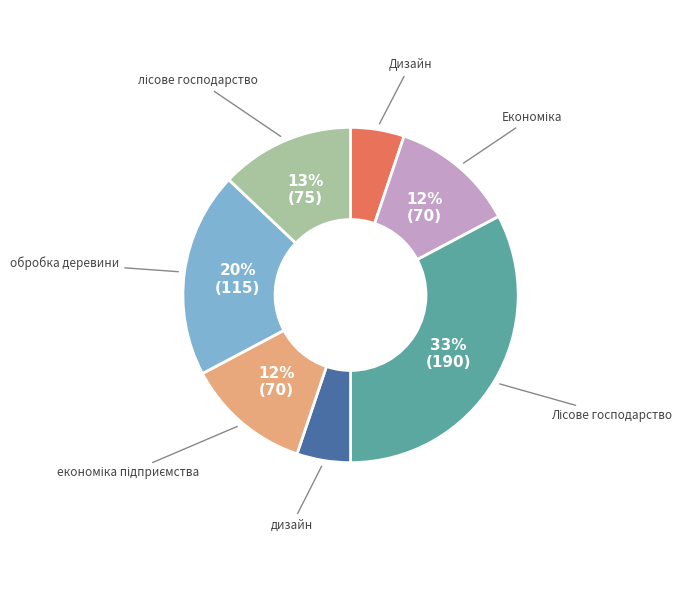

Count the number of slices in the pie.

7